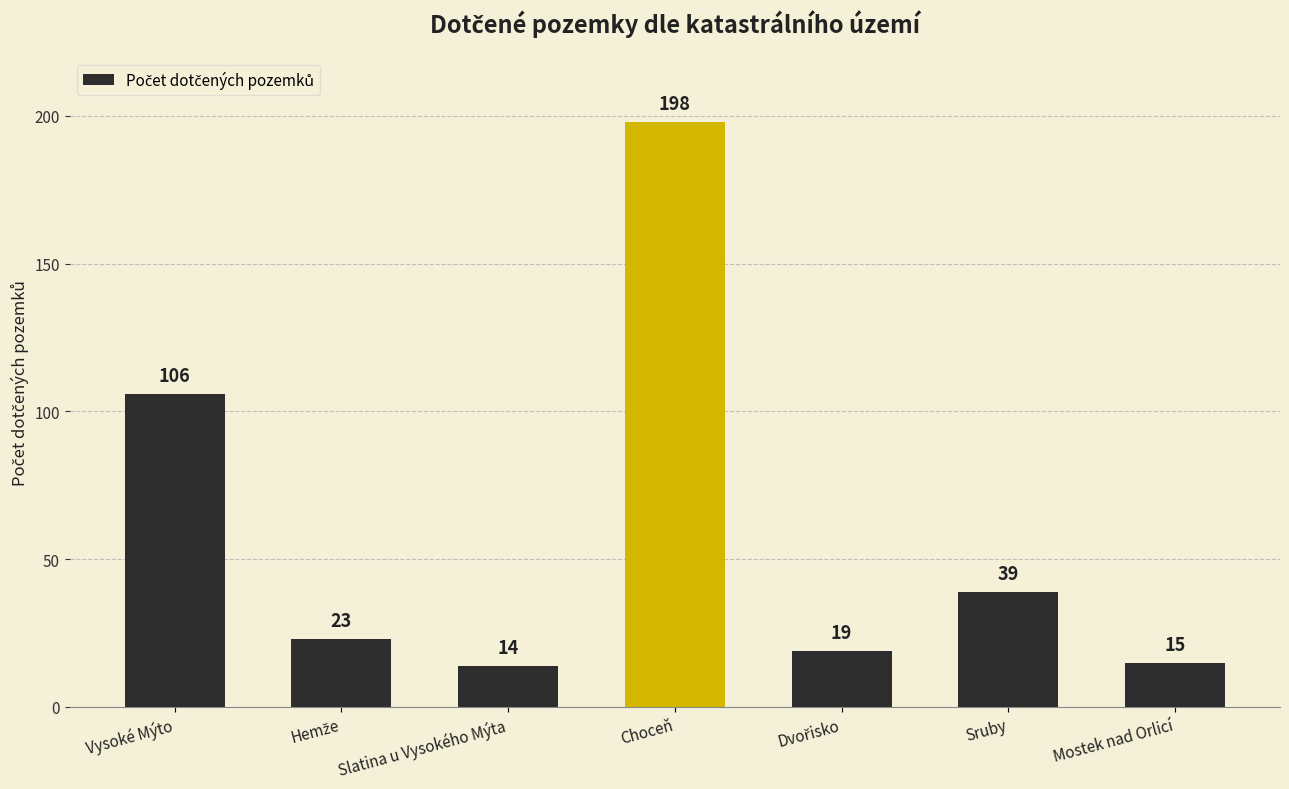

Reading left to right, what are all the values shown in this chart?

106	23	14	198	19	39	15